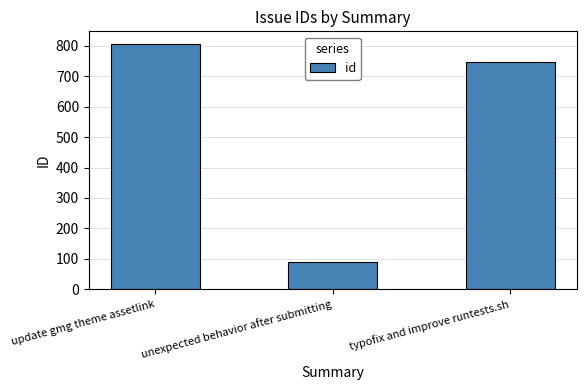

Is it true that the value at update gmg theme assetlink is 1342?

False